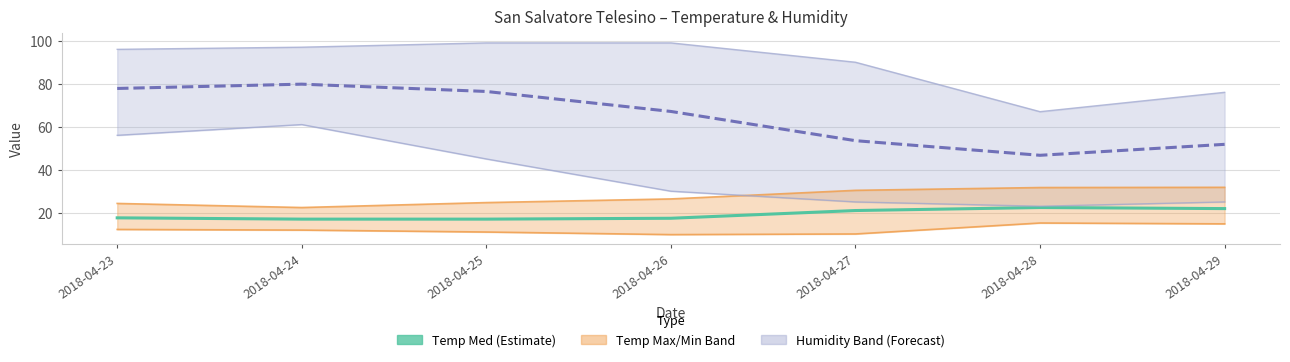

How many interior local valleys does the Temp Min series have?

1